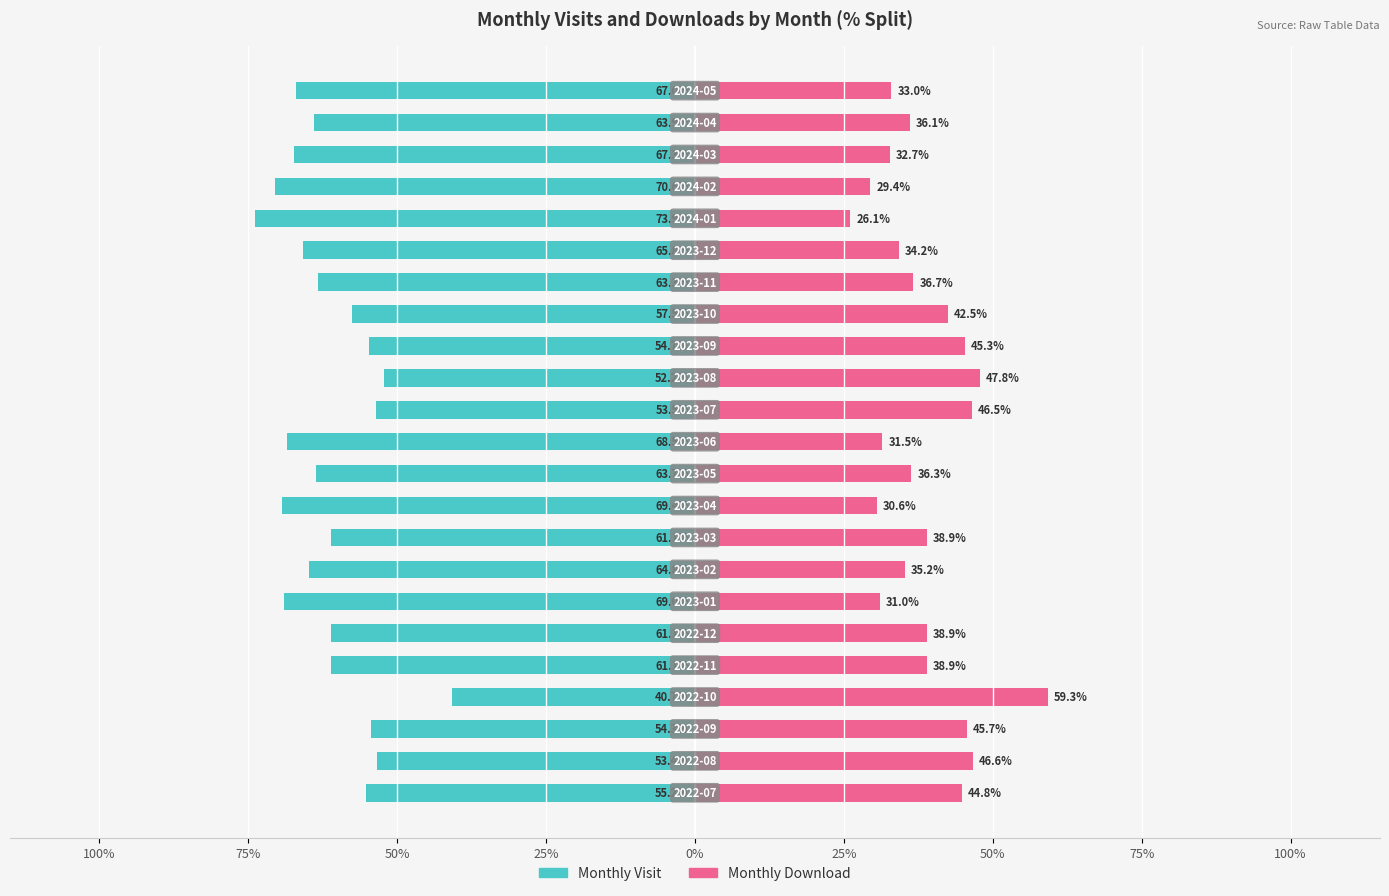

What is the average value of the Monthly Visit series?

-61.4